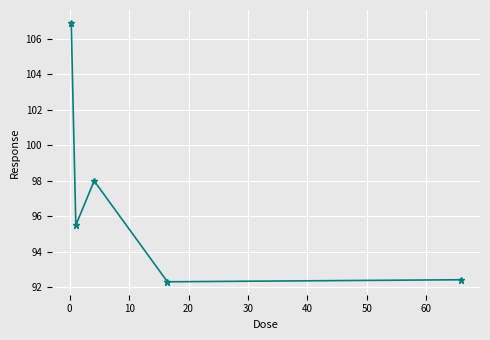

What is the value of the 4th point from the left?

92.3